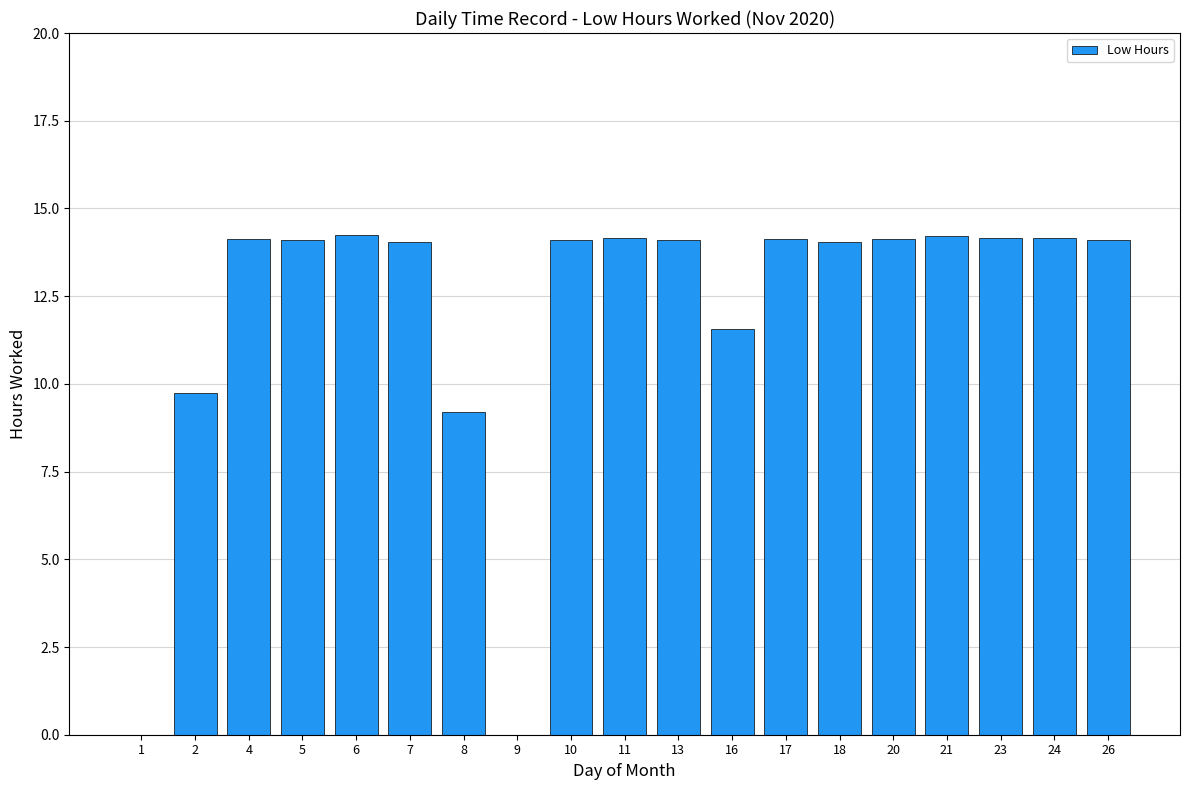

True or false: the data shows 8.4 at 9.

False